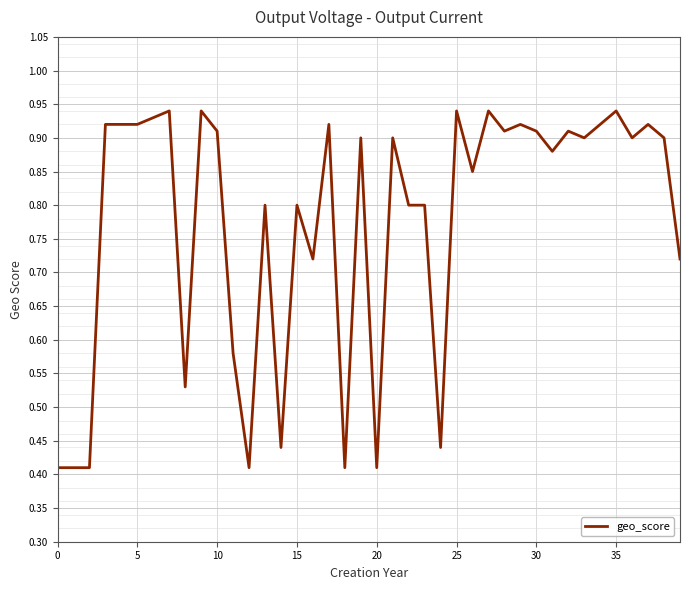

How many lines are shown in the chart?

1